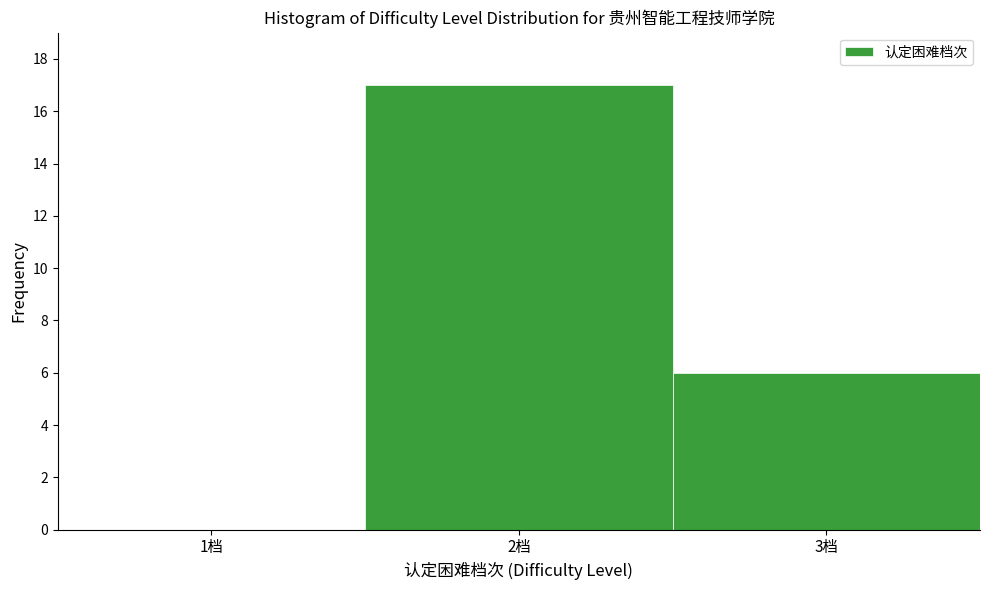

Reading left to right, list every bar in this chart as the range it spans on the x-axis followed by its height. The values are not printed on the chart, so give them approximately, as read against the axis.

0.5 to 1.5: 0
1.5 to 2.5: 17
2.5 to 3.5: 6